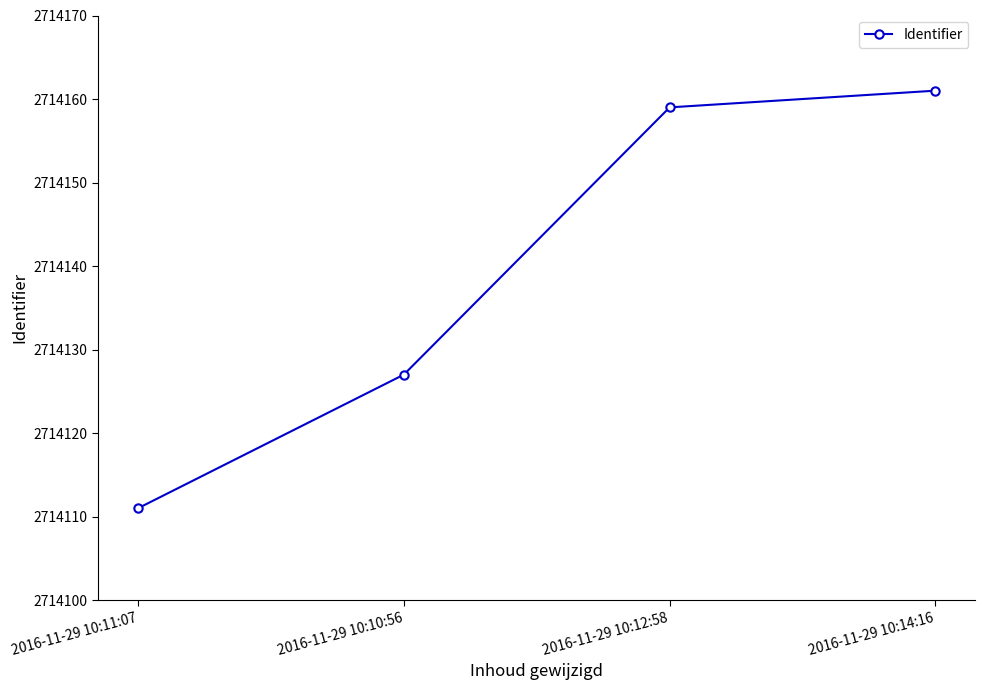

Reading right to left, extract all data points from this chart.

2714161	2714159	2714127	2714111